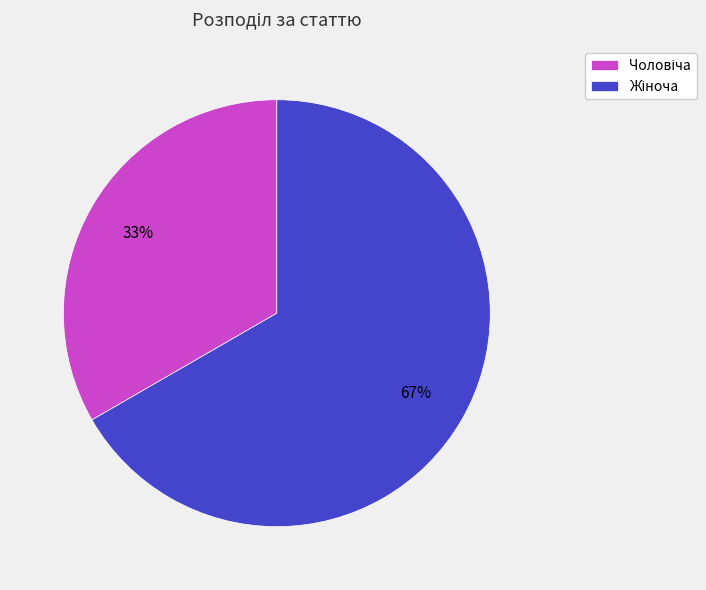

Is there a majority slice in this chart?

Yes